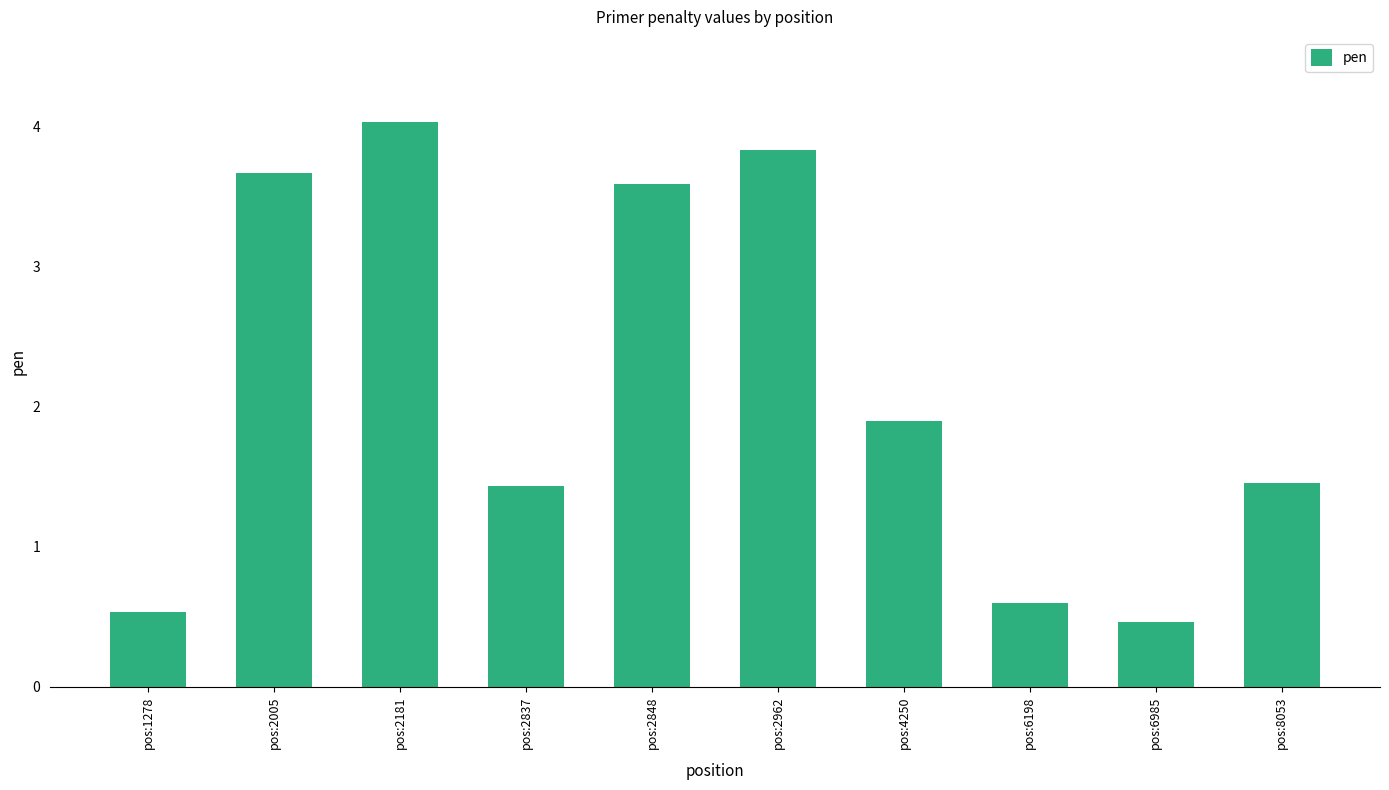

What is the sum of all values?

21.5